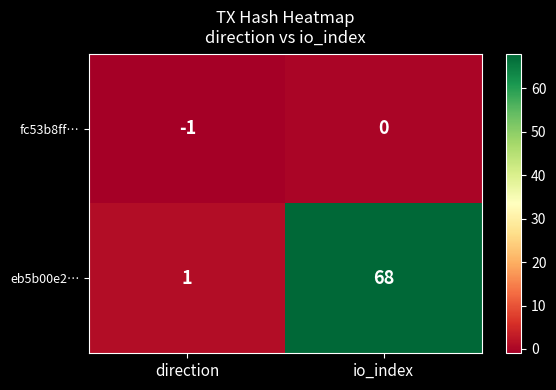

Rank the series by their maximum value, from lowest to highest.

fc53b8ff…, eb5b00e2…